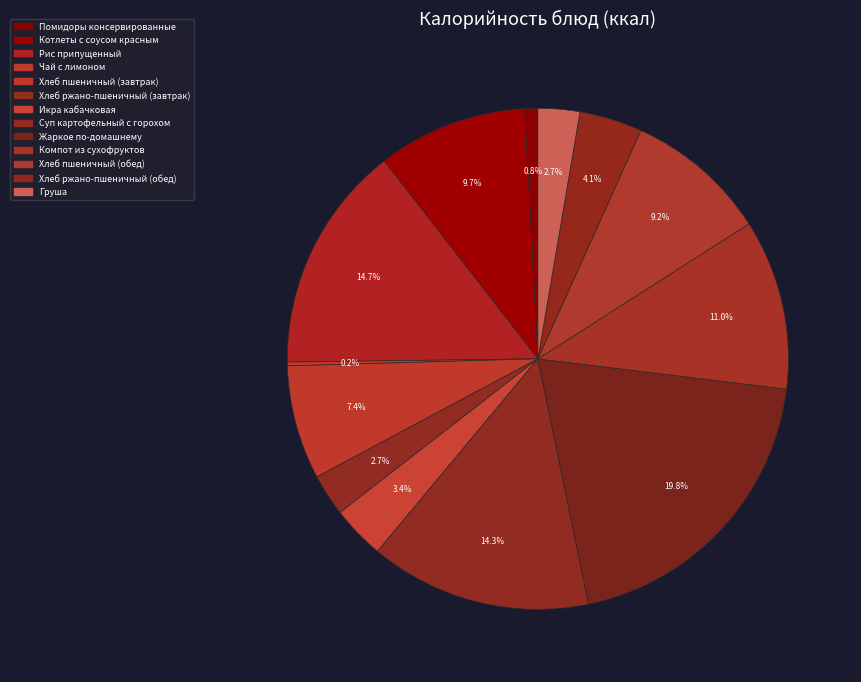

Is there any slice that represents more than half of the pie?

No